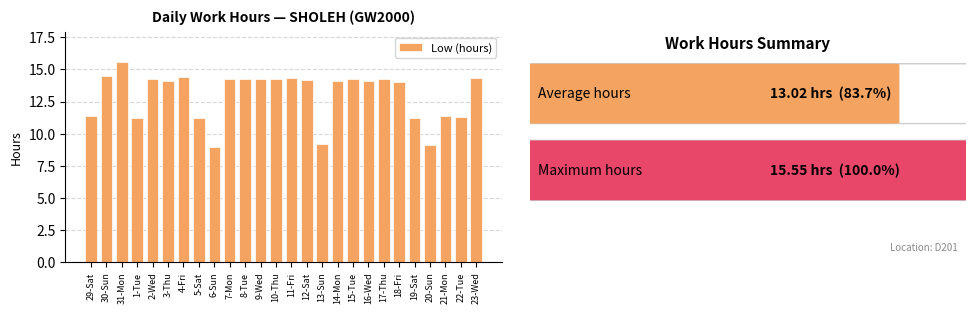

What is the value of the 12th bar from the left?

14.3